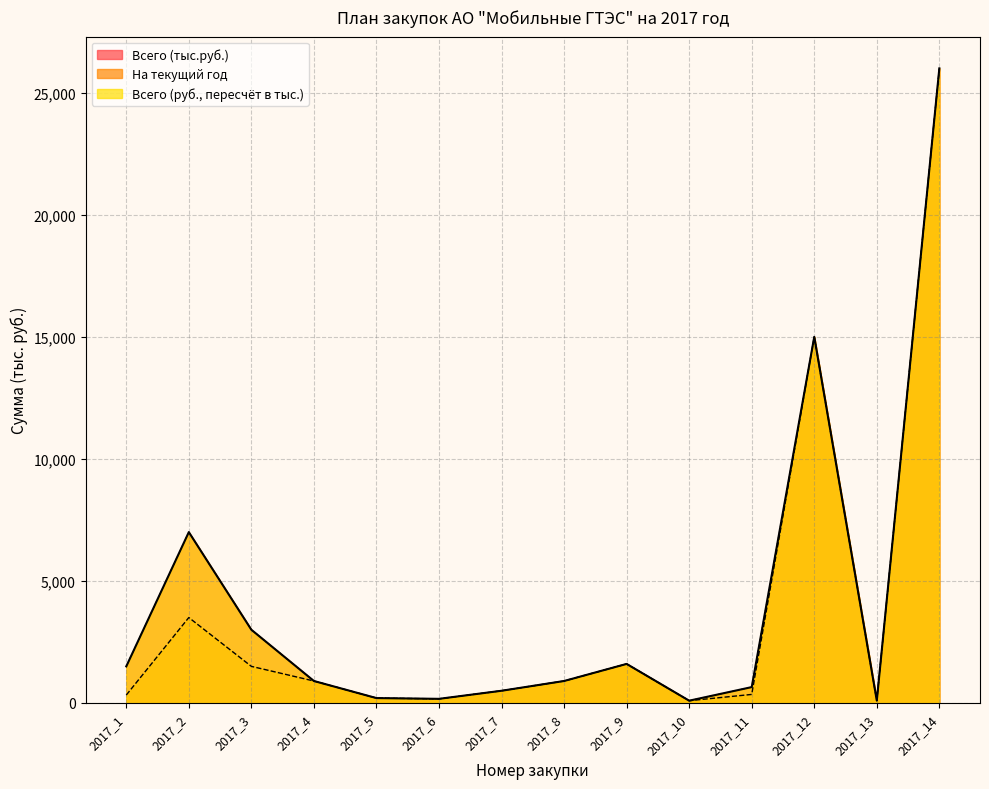

How many values in the На текущий год series exceed 900?

5